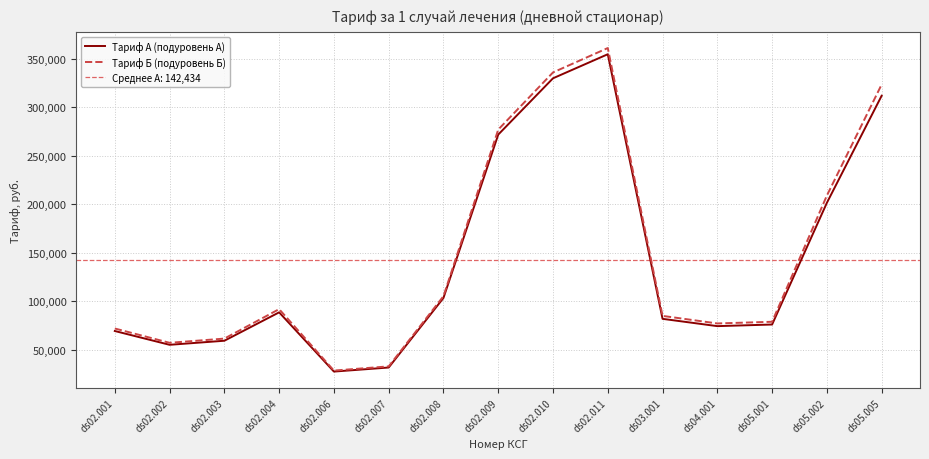

What is the value of the Тариф А (подуровень А) point at the 6th from the left?

31757.8